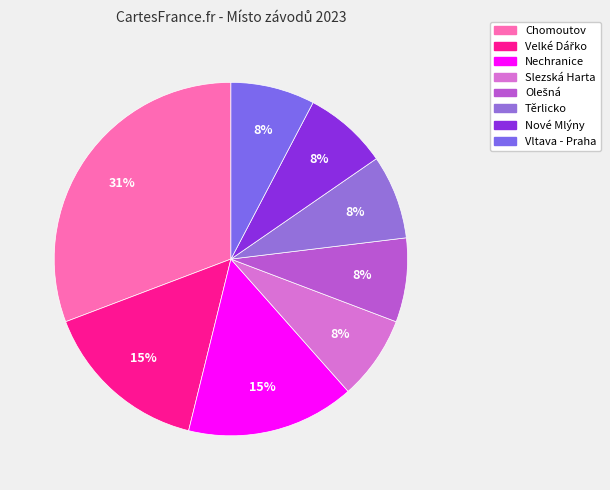

Count the number of slices in the pie.

8